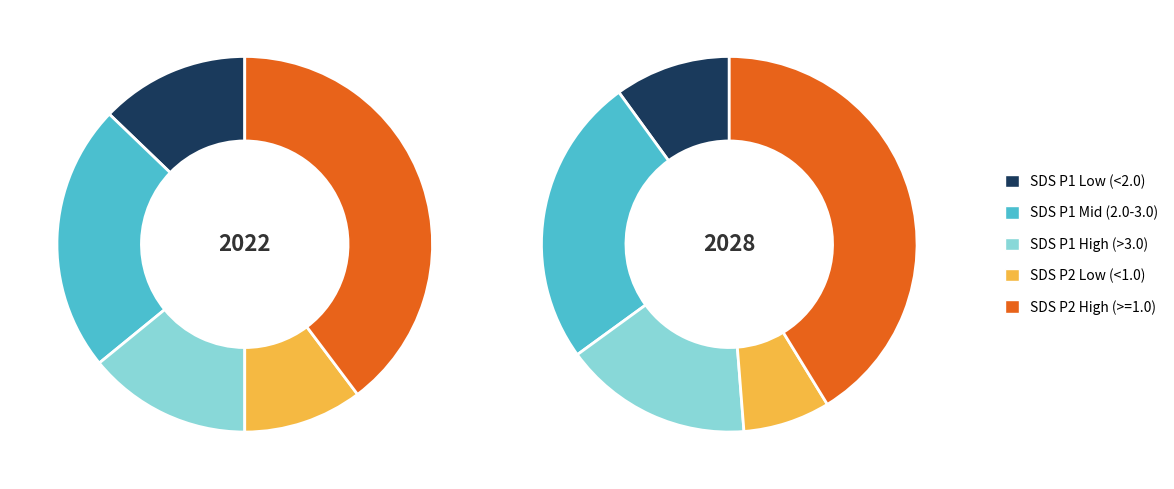

Is there a majority slice in this chart?

No